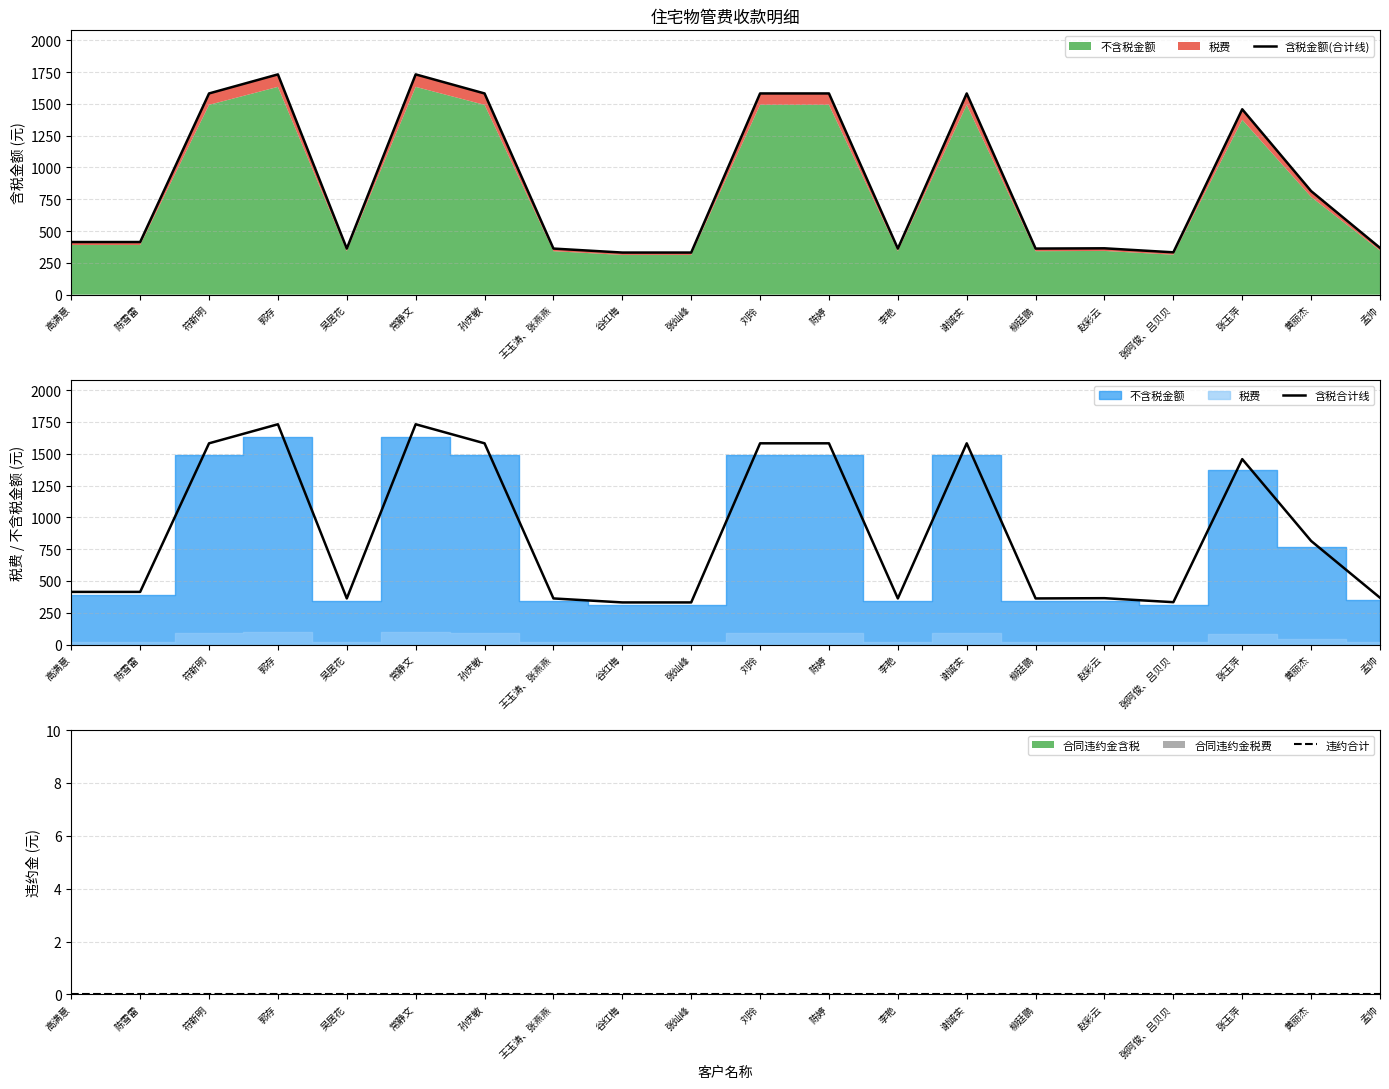

At which label is 含税金额(合计线) closest to 1031?

黄丽杰